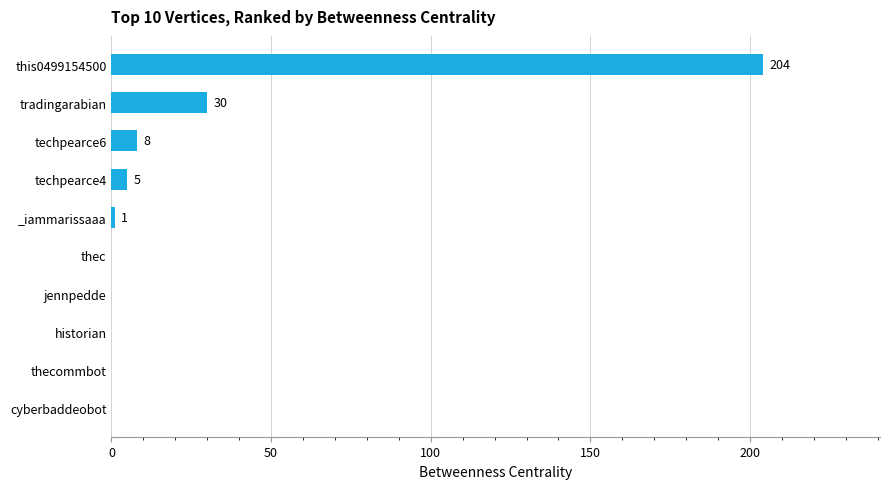

What is the maximum value shown in the chart?

204